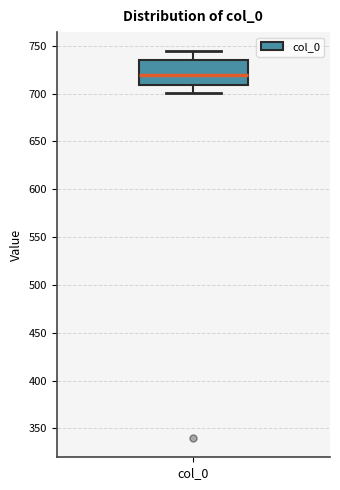

Transcribe this box plot: give where the median line is, the range the box spans, and where the two whiskers end, as read against the y-axis. The values are not printed on the chart, so give them approximately, as read against the axis.

median 720, box 710 to 735, whiskers 700 to 745